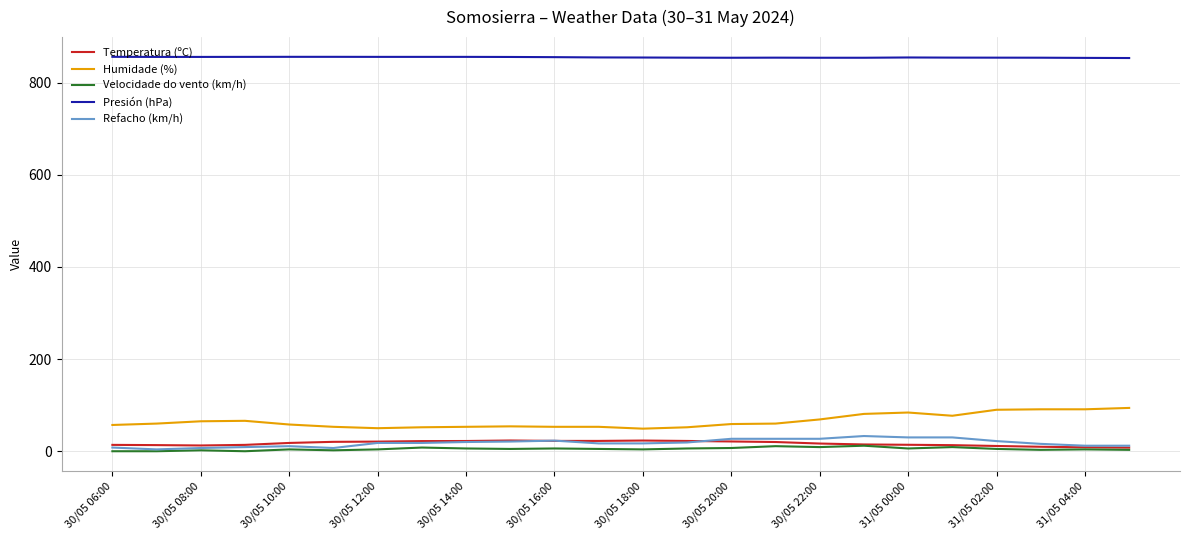

What is the maximum value for Presión (hPa)?

855.9